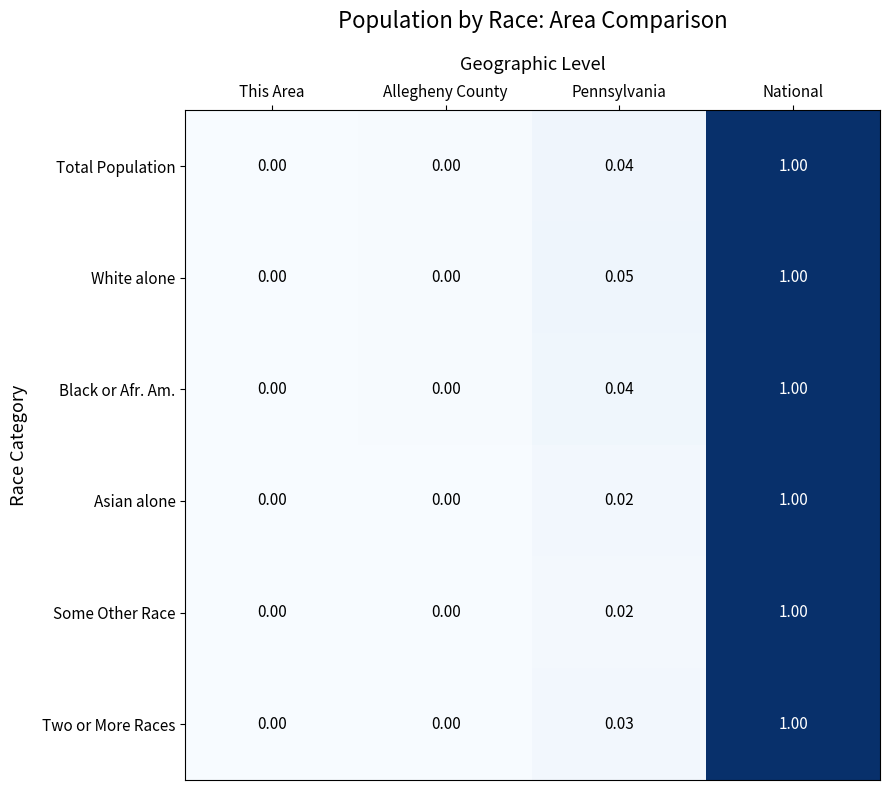

Is the value of Asian alone at Allegheny County greater than the value of Black or Afr. Am. at National?

No